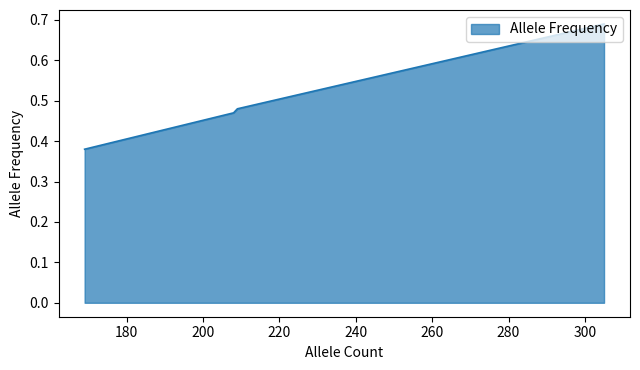

True or false: the data has more than 2 interior local peaks.

False